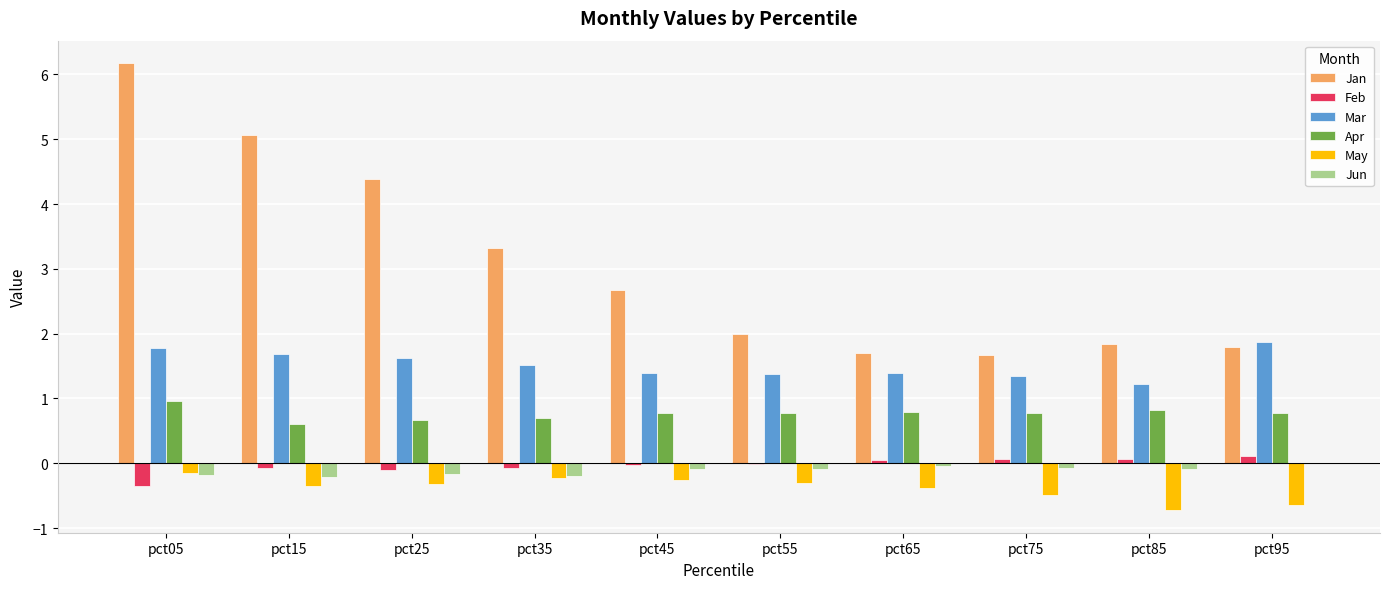

True or false: Feb has a value of -0.1 at pct35.

True